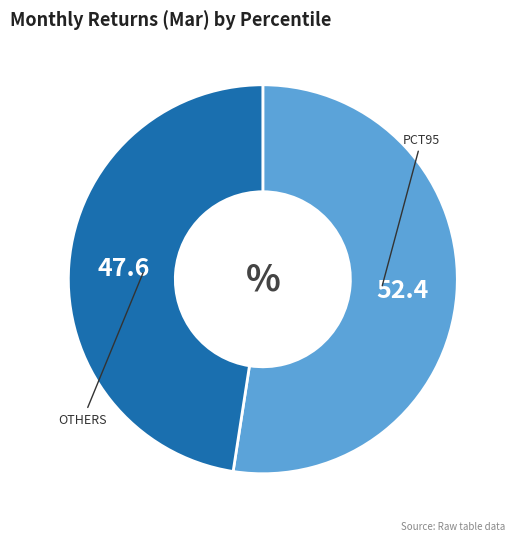

Is there any slice that represents more than half of the pie?

Yes